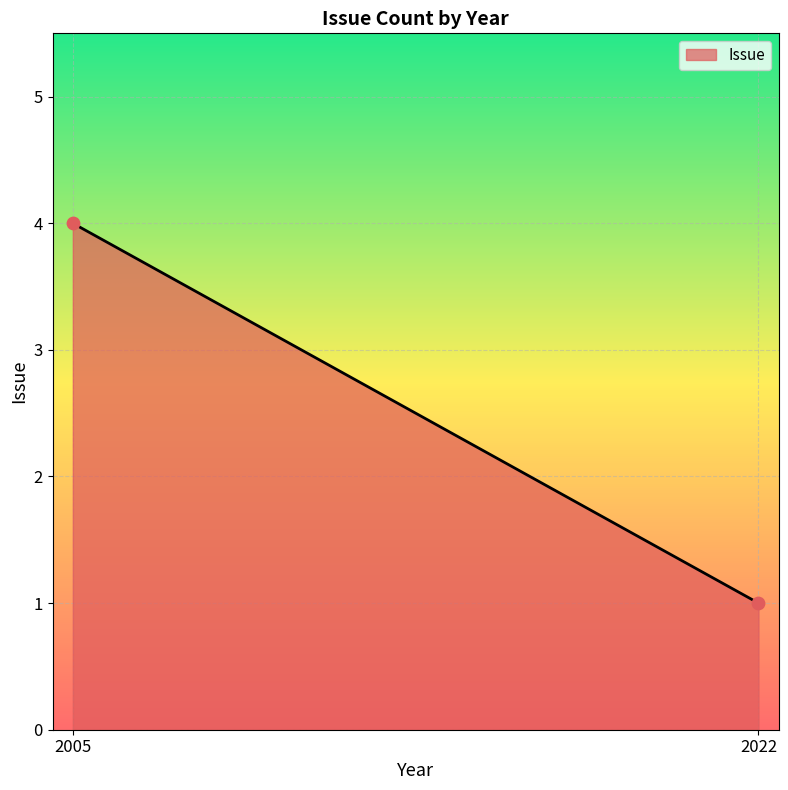

What is the difference between the maximum and minimum values?

3.0